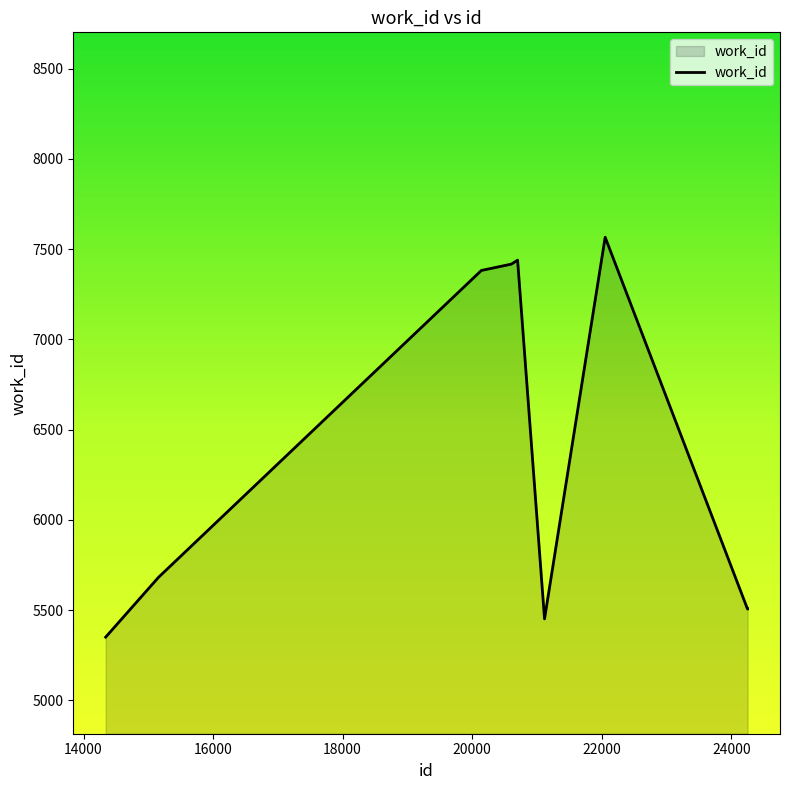

What is the greatest value displayed?

7566